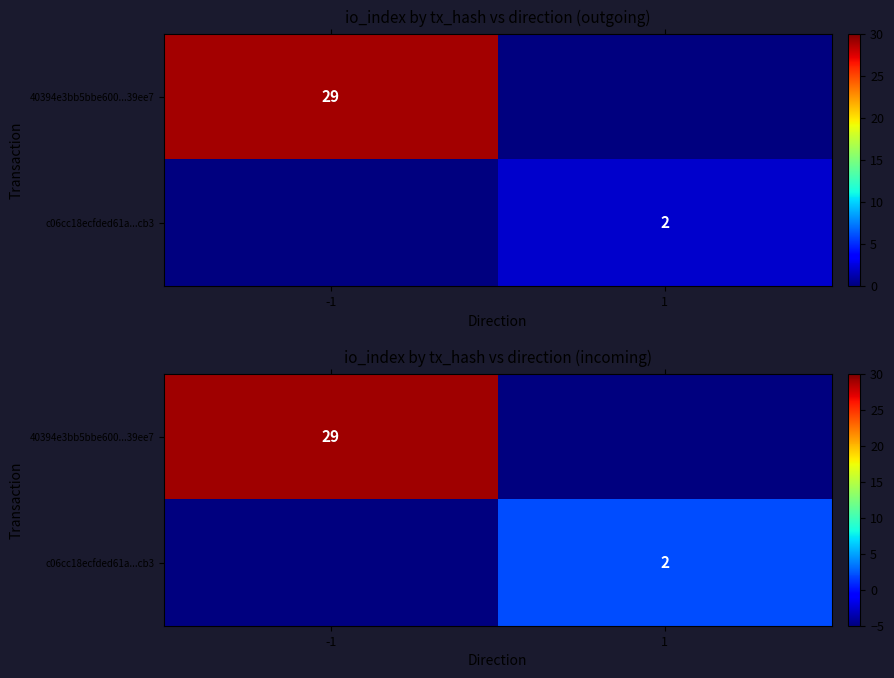

Rank the series at -1 from highest to lowest value.

40394e3bb5bbe600...39ee7, c06cc18ecfded61a...cb3